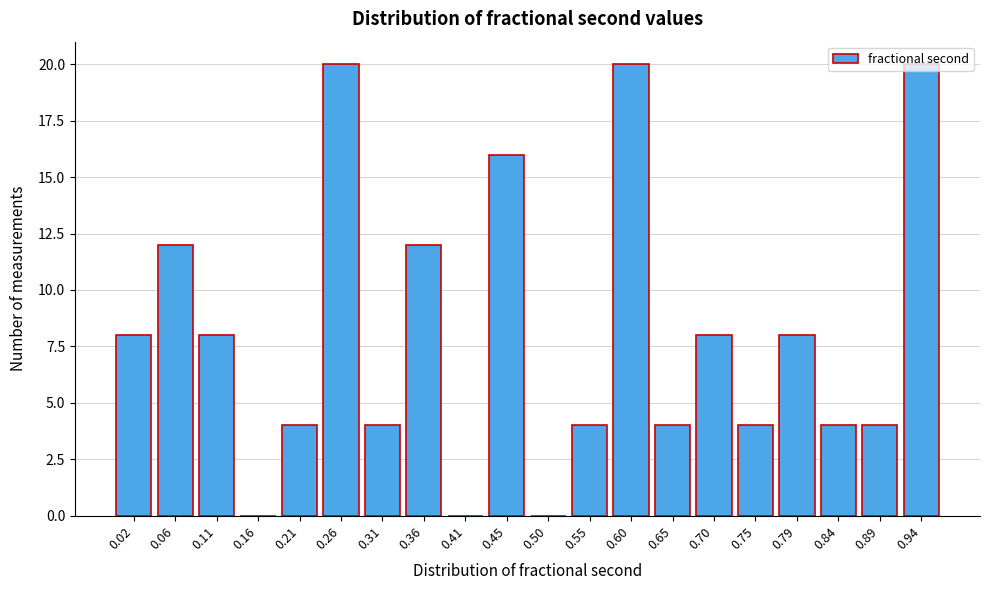

The chart shows a value of 4 at 0.65. True or false?

True